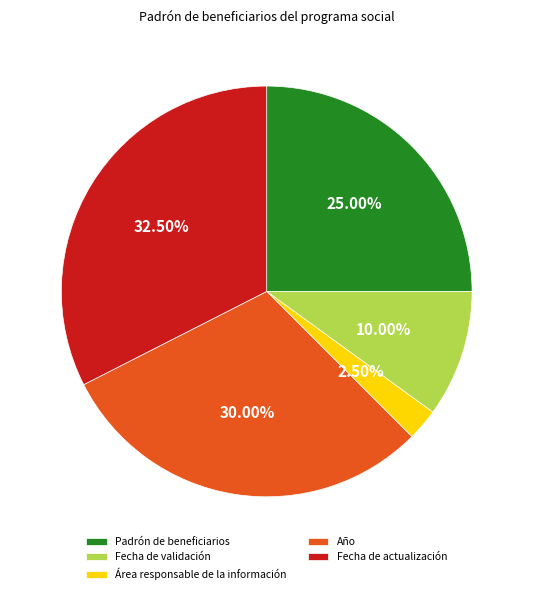

Approximately how many times larger is the value at Fecha de actualización compared to Año?

1.1